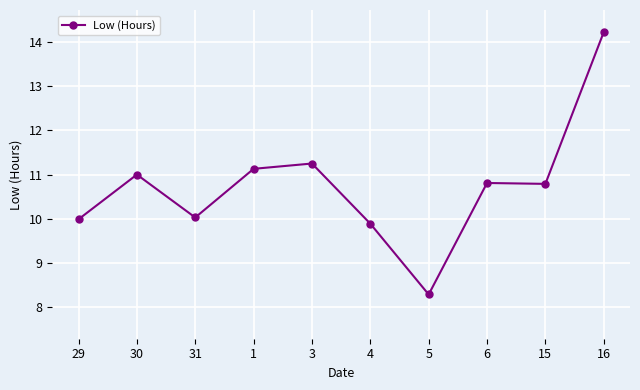

What is the ratio of the value at 29 to the value at 5?

1.2